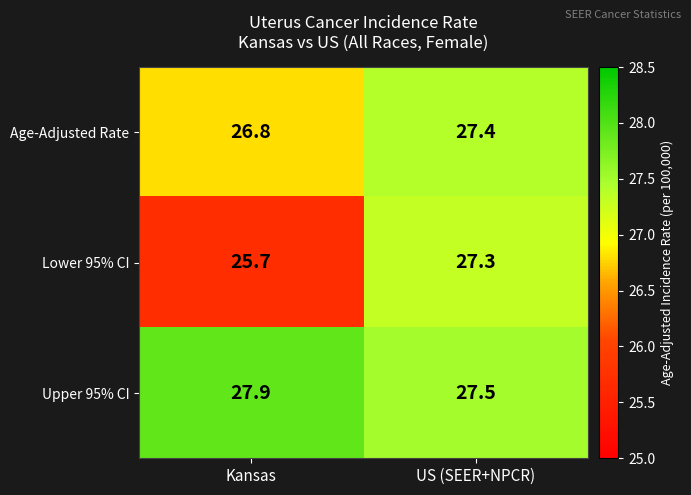

Rank the series by their maximum value, from lowest to highest.

Lower 95% CI, Age-Adjusted Rate, Upper 95% CI